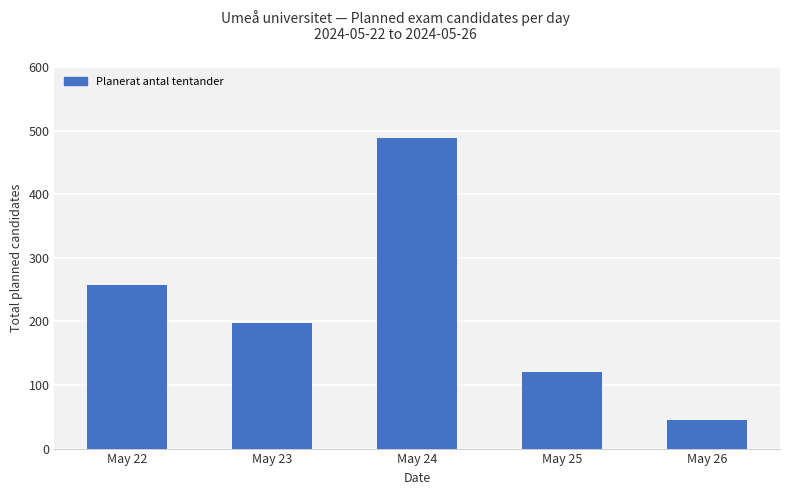

List the labels in order of value, largest first.

May 24, May 22, May 23, May 25, May 26